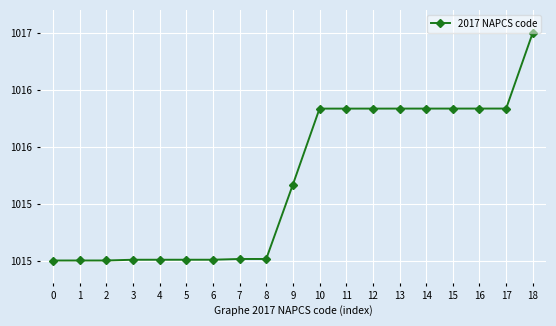

True or false: the data has more than 0 interior local peaks.

False